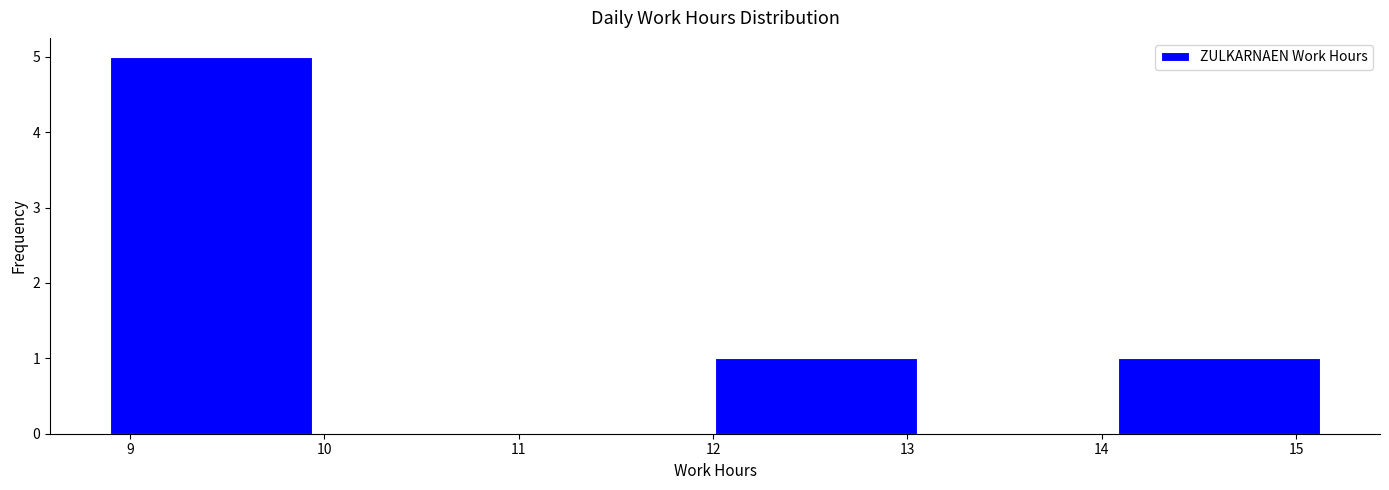

Reading left to right, list every bar in this chart as the range it spans on the x-axis followed by its height. Neither the bar edges nor the heights are printed on the chart, so give them approximately, as read against the axes.

8.9 to 9.9: 5
9.9 to 11.0: 0
11.0 to 12.0: 0
12.0 to 13.0: 1
13.0 to 14.1: 0
14.1 to 15.1: 1